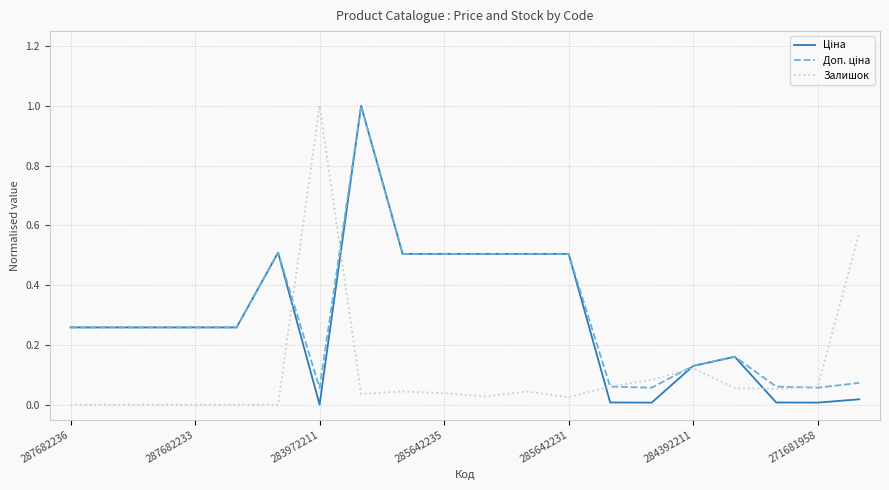

At how many categories does at least one series exceed 0?

20